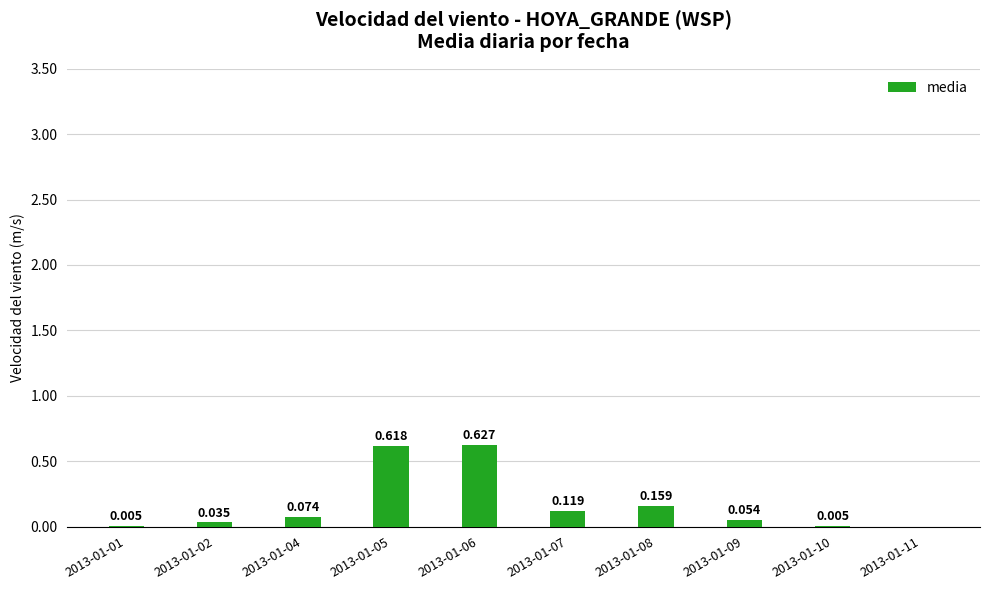

What is the difference between the values at 2013-01-02 and 2013-01-08?

0.1